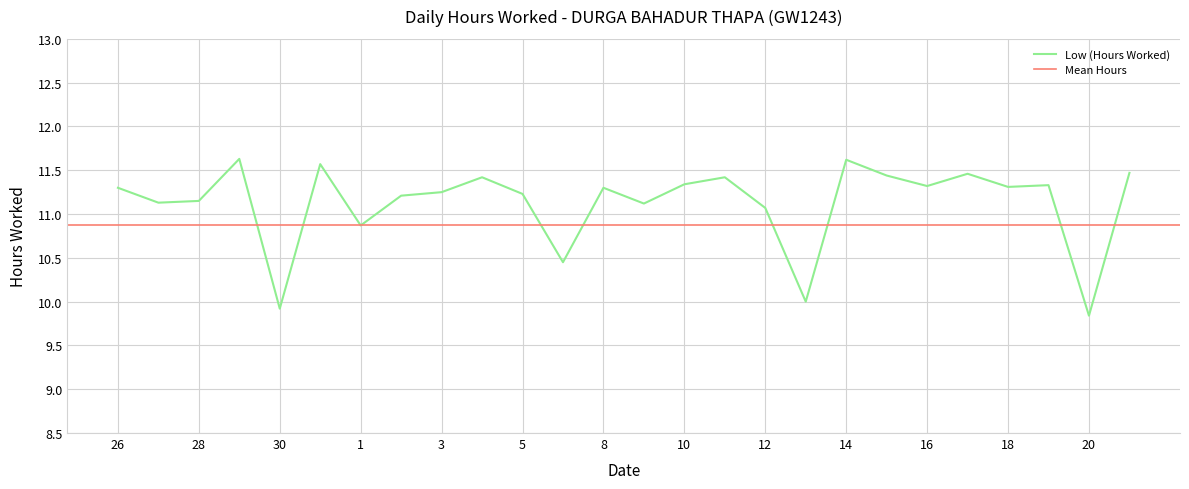

True or false: the data shows 3.1 at 20.

False